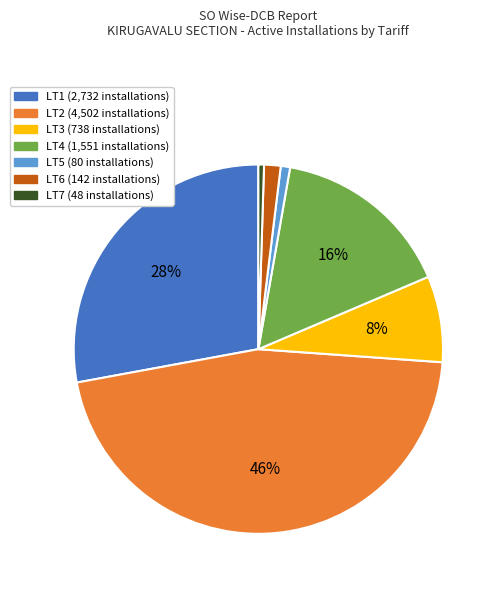

Does LT3 account for over 50% of the chart?

No